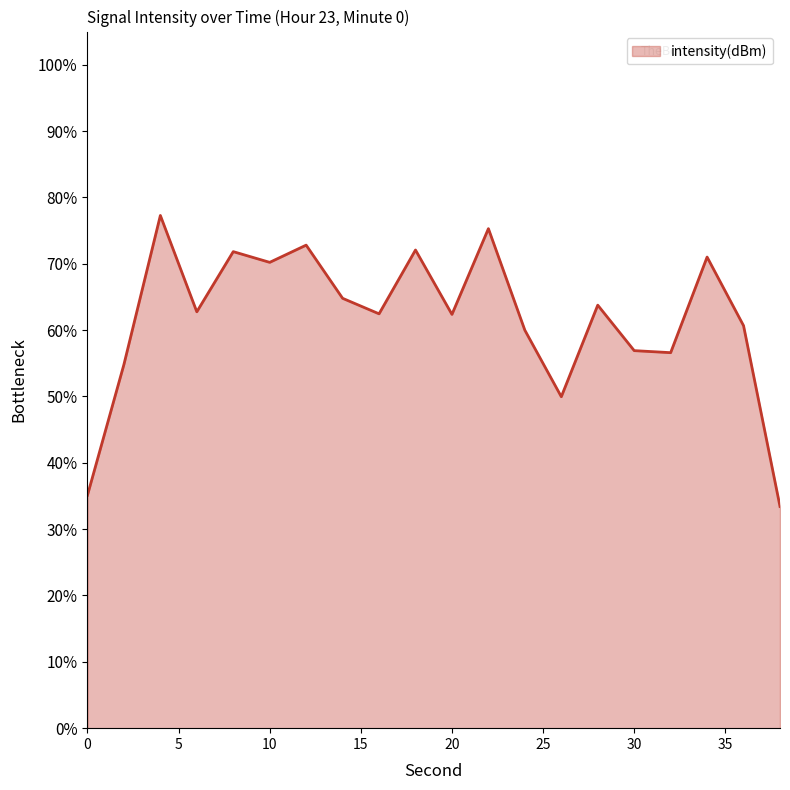

What is the difference between the maximum and minimum values?

43.9